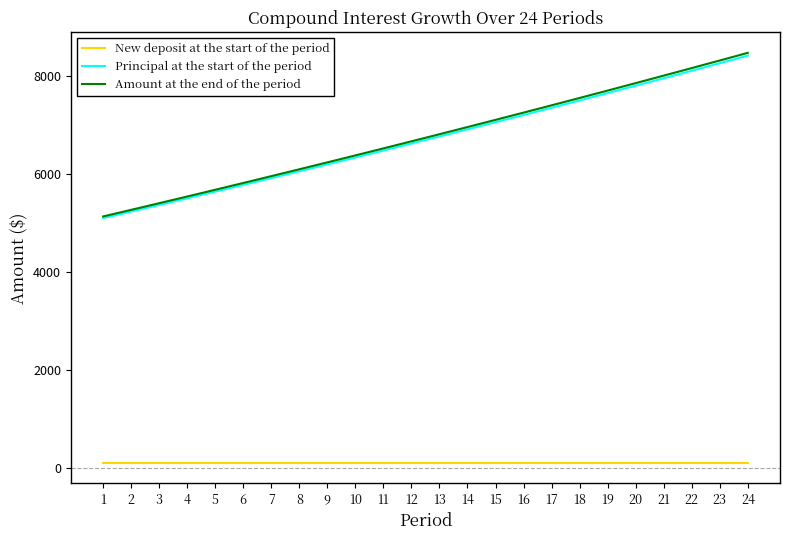

Which series has the widest spread of values?

Amount at the end of the period